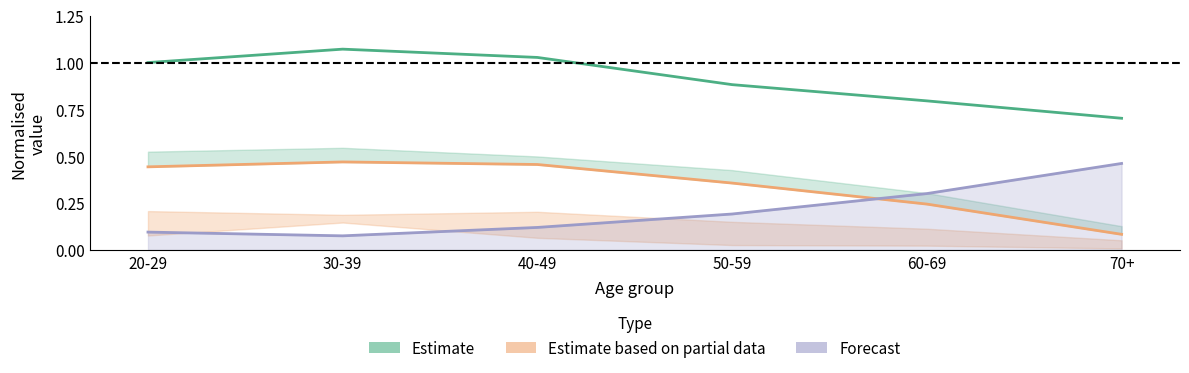

Where is the first local minimum for Forecast (col_10)?

30-39